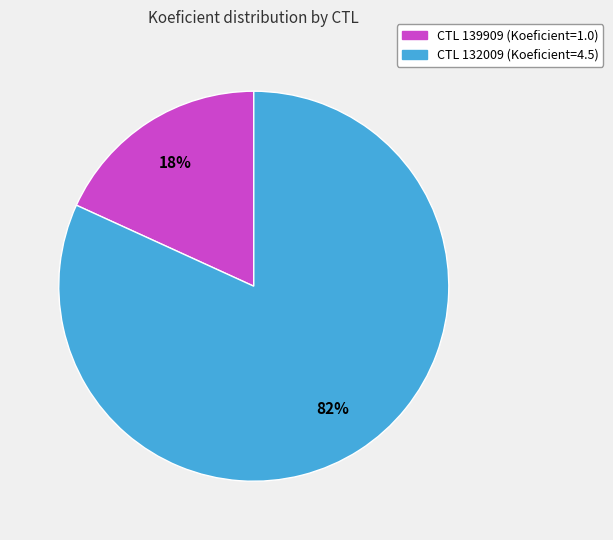

Is there any slice that represents more than half of the pie?

Yes